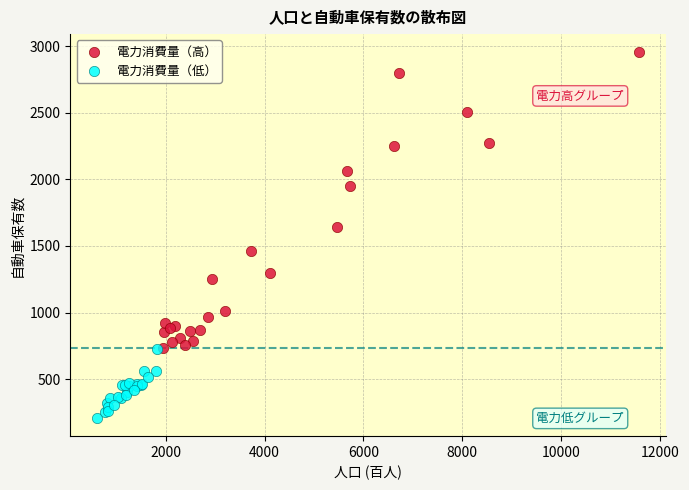

Which series has the widest spread of Y values?

電力消費量（高）